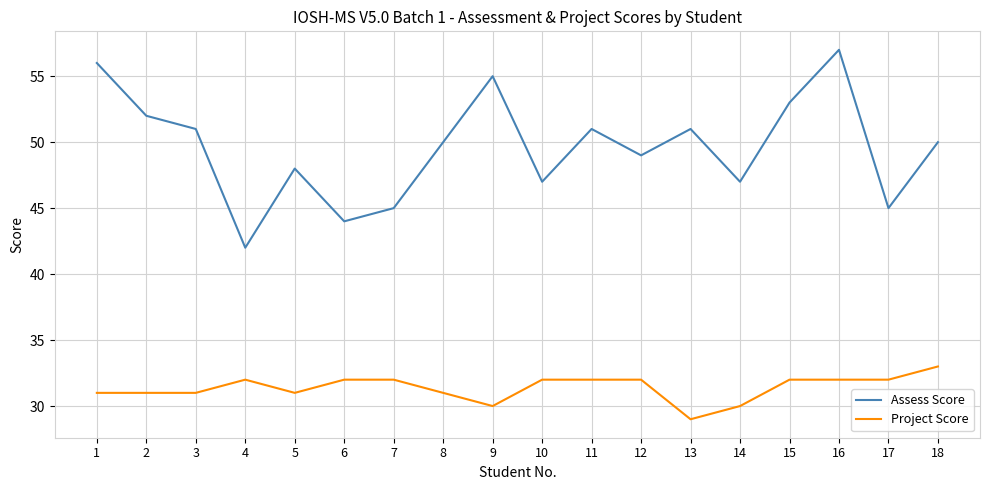

In Assess Score, how many points are higher than both neighbors (excluding endpoints)?

5